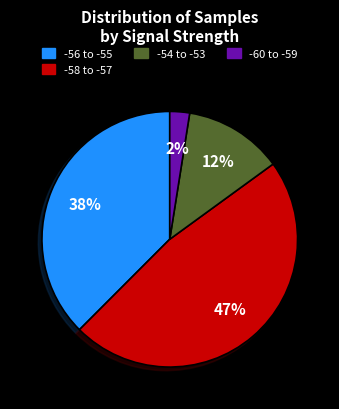

Rank the categories by value from highest to lowest.

-58 to -57, -56 to -55, -54 to -53, -60 to -59